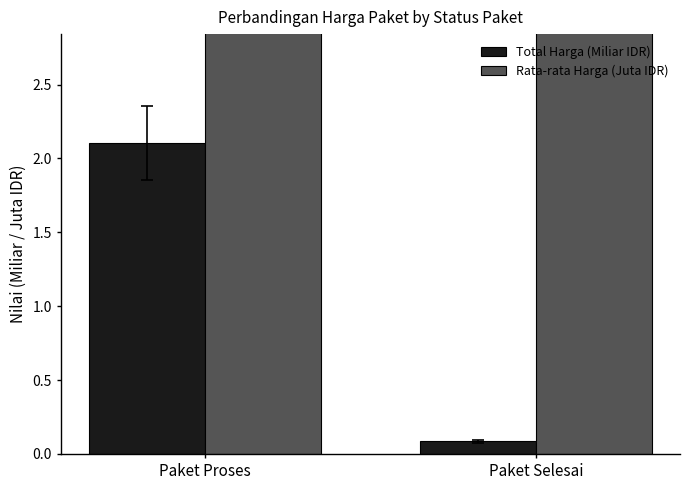

Between Paket Proses and Paket Selesai, which series saw the biggest shift?

Rata-rata Harga (Juta IDR)